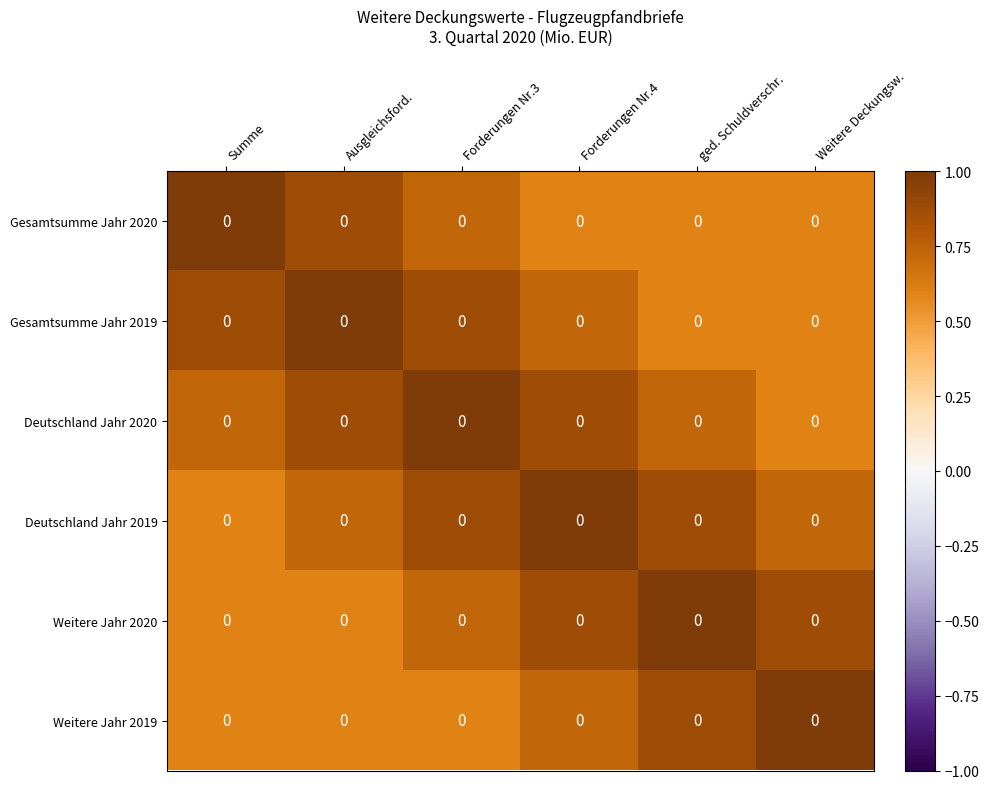

Is it true that Deutschland Jahr 2020 equals 1.3 at Ausgleichsford.?

False